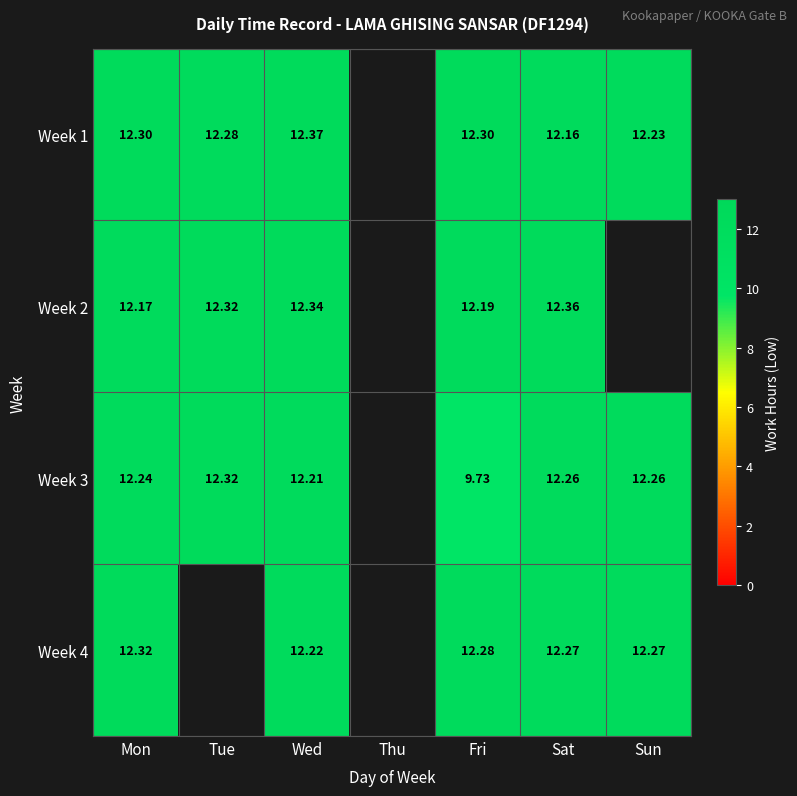

Between Wed and Sat, which series saw the biggest shift?

Week 1